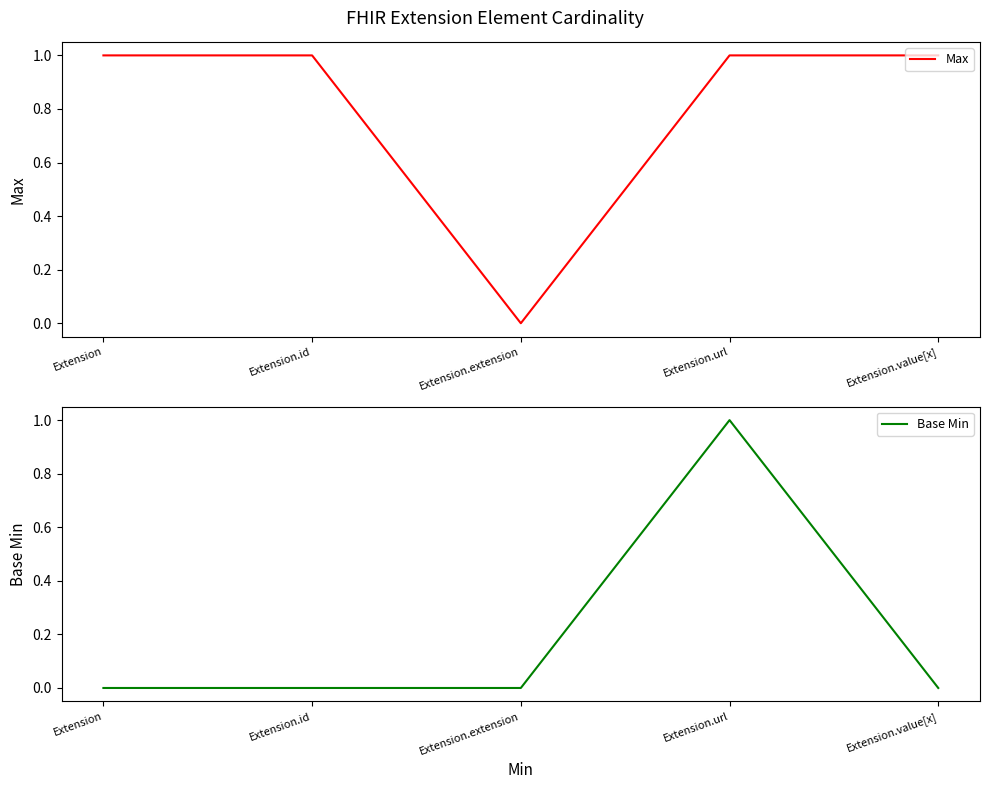

Rank the series by their maximum value, from highest to lowest.

Max, Base Min